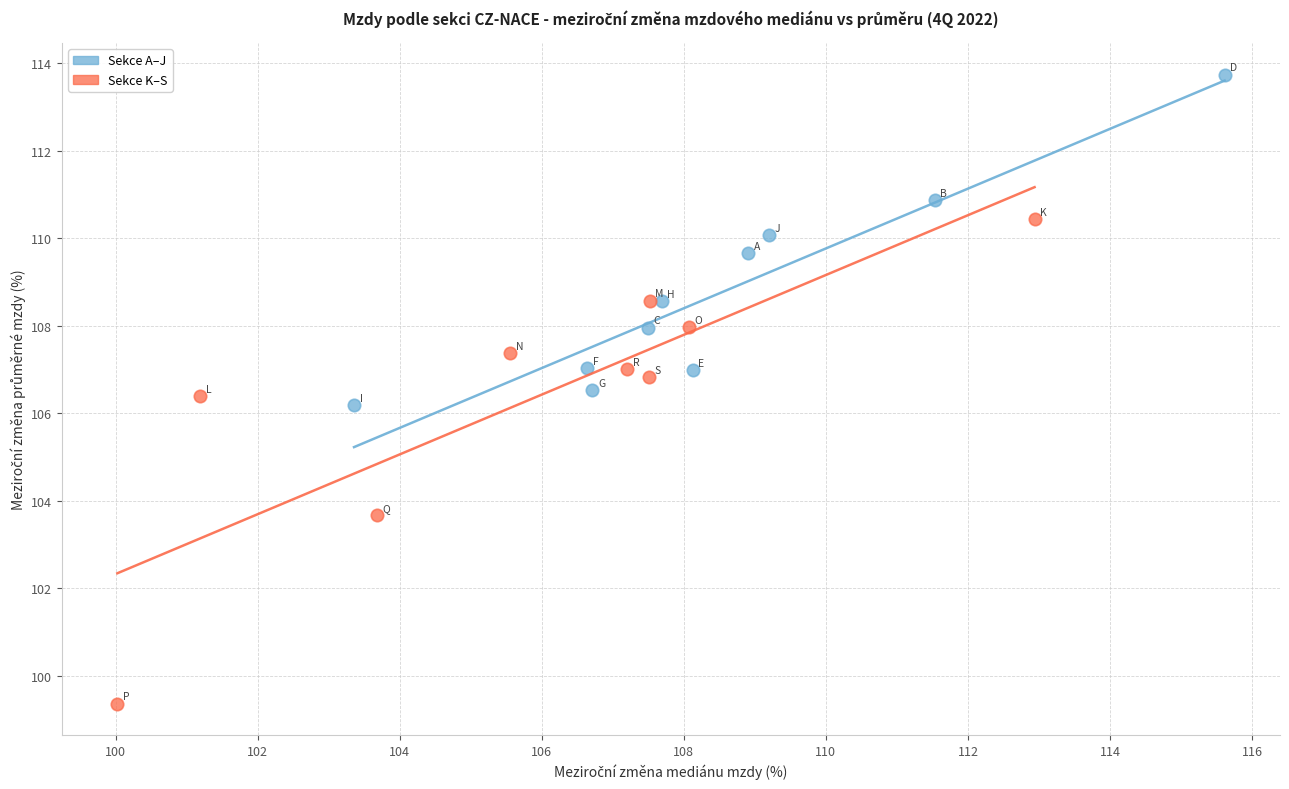

What are all the series names shown in the legend?

Sekce A–J, Sekce K–S